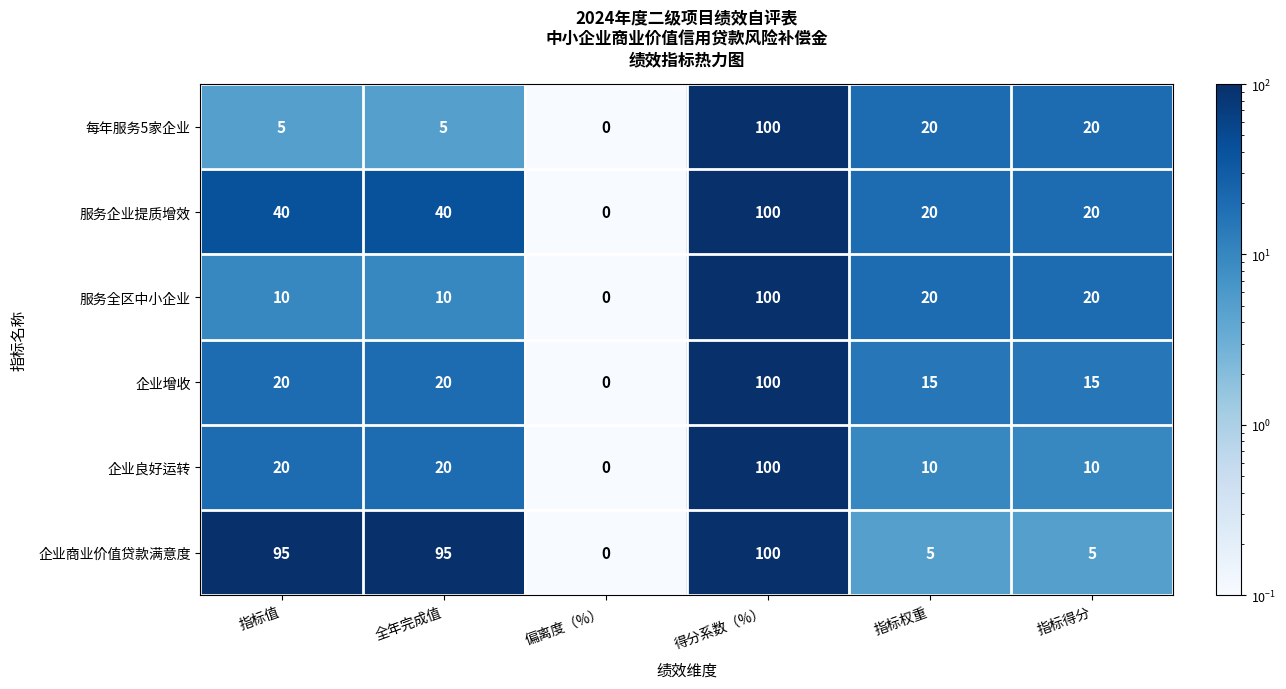

Count the number of categories in the chart.

6